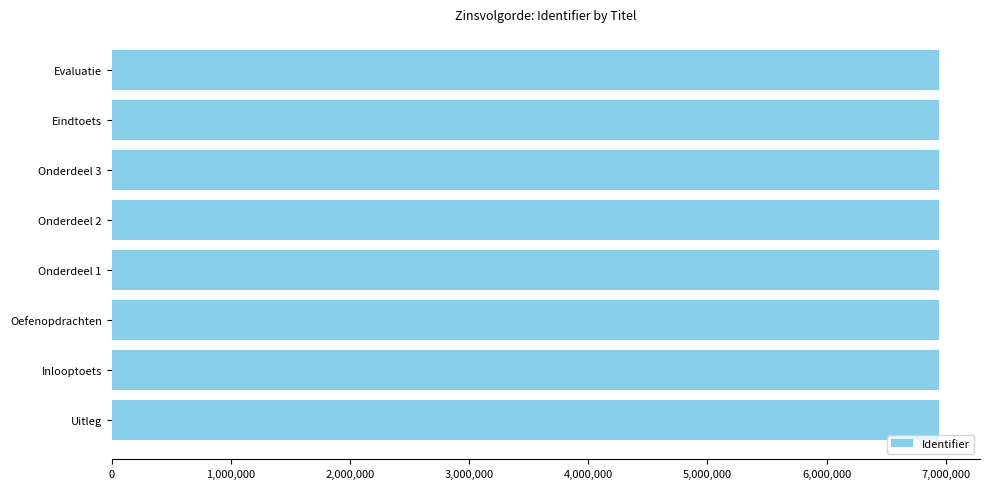

What is the minimum value shown in the chart?

6939504